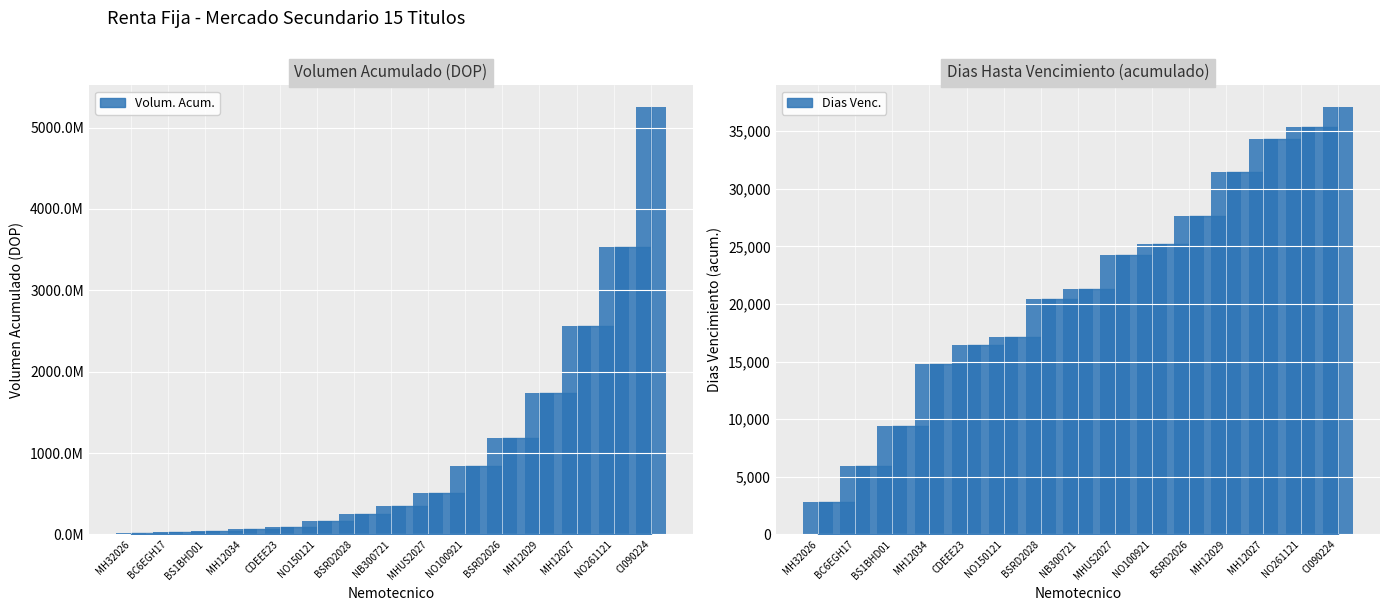

How many data points in Volum. Acum. (bar) are less than 345120665?

7